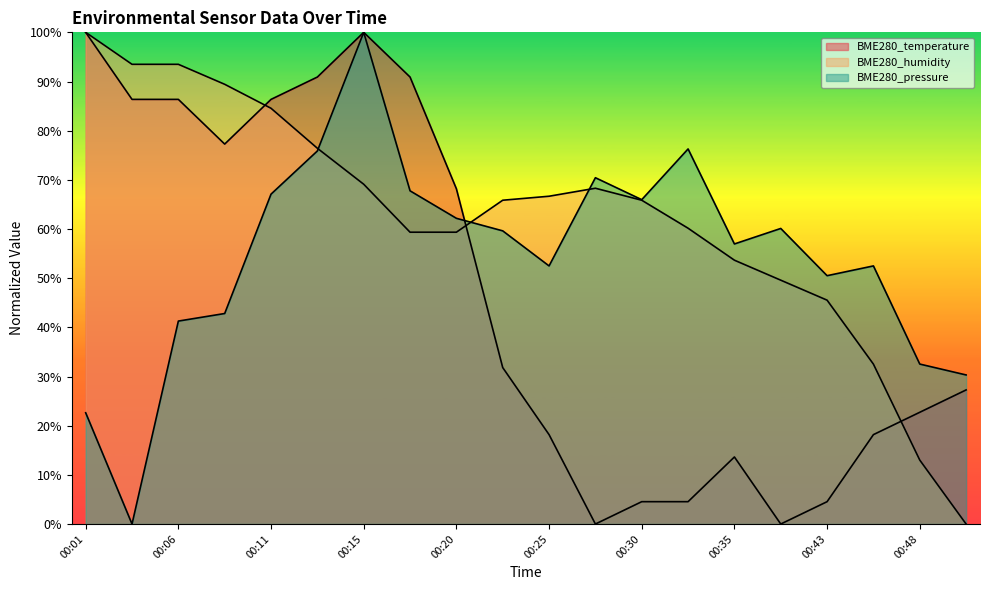

What is the value of the BME280_pressure point at the 1st from the left?

22.6